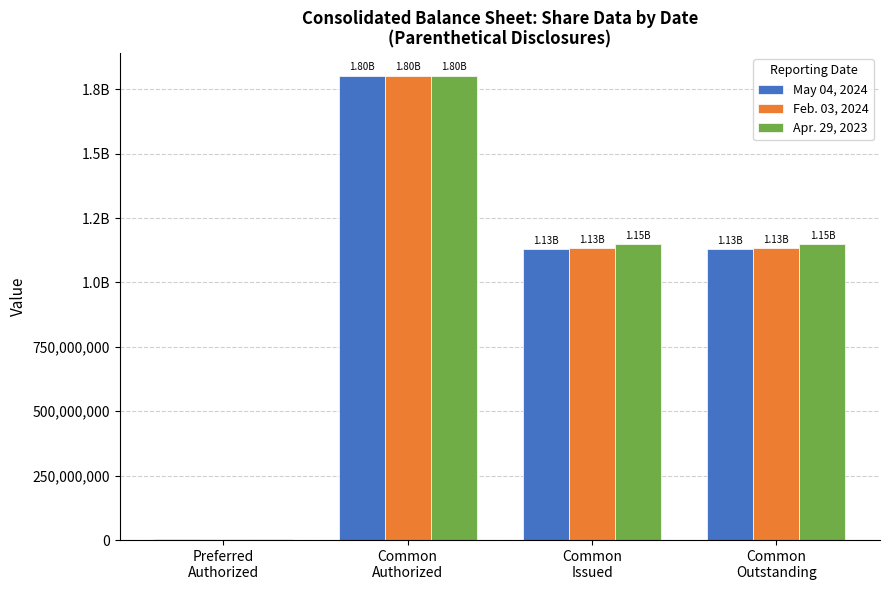

True or false: May 04, 2024 has a value of 7745822 at Preferred
Authorized.

False